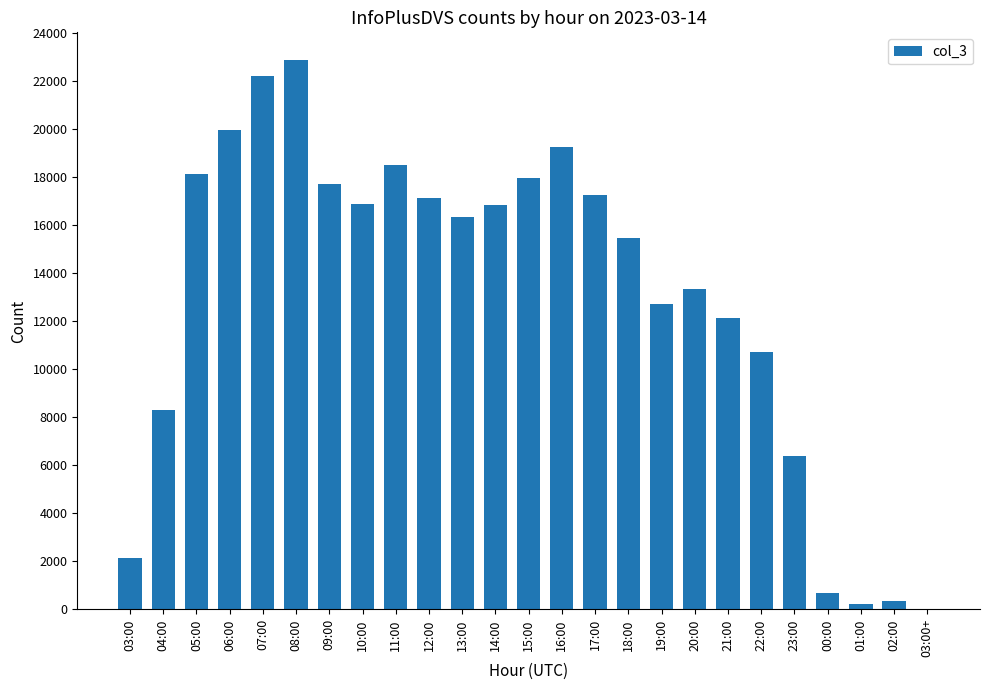

What is the maximum value shown in the chart?

22882